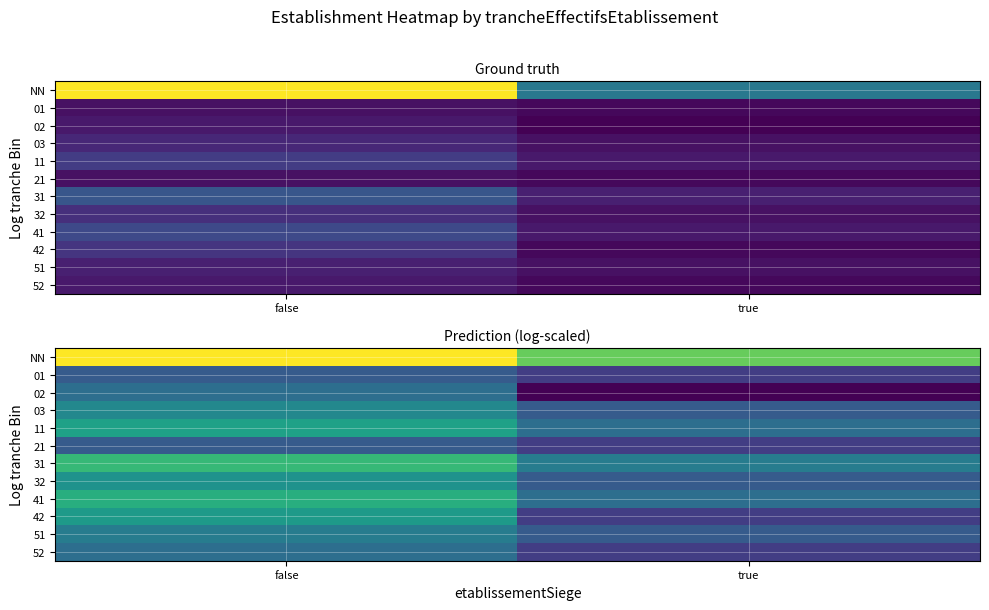

At how many categories does at least one series exceed 2?

2